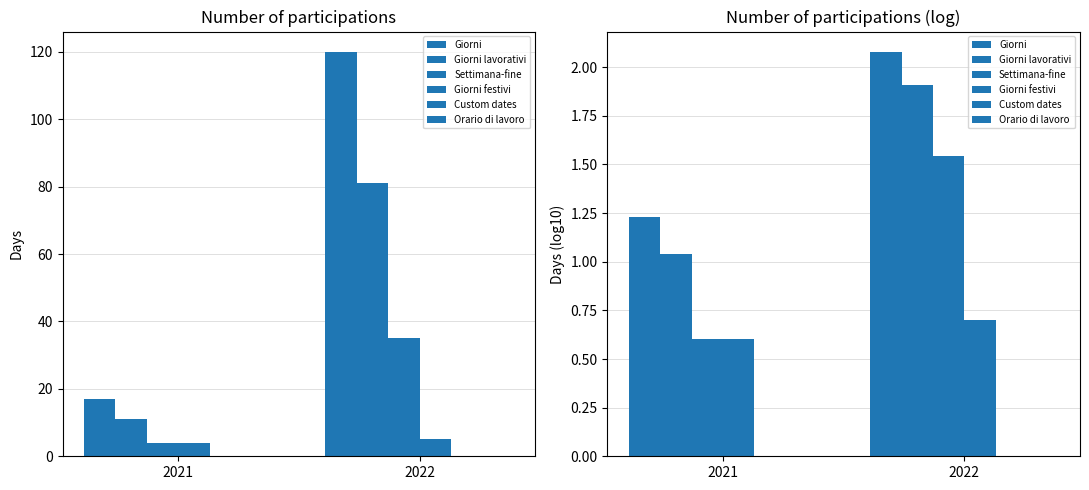

Which series changed the most between 2021 and 2022?

Settimana-fine